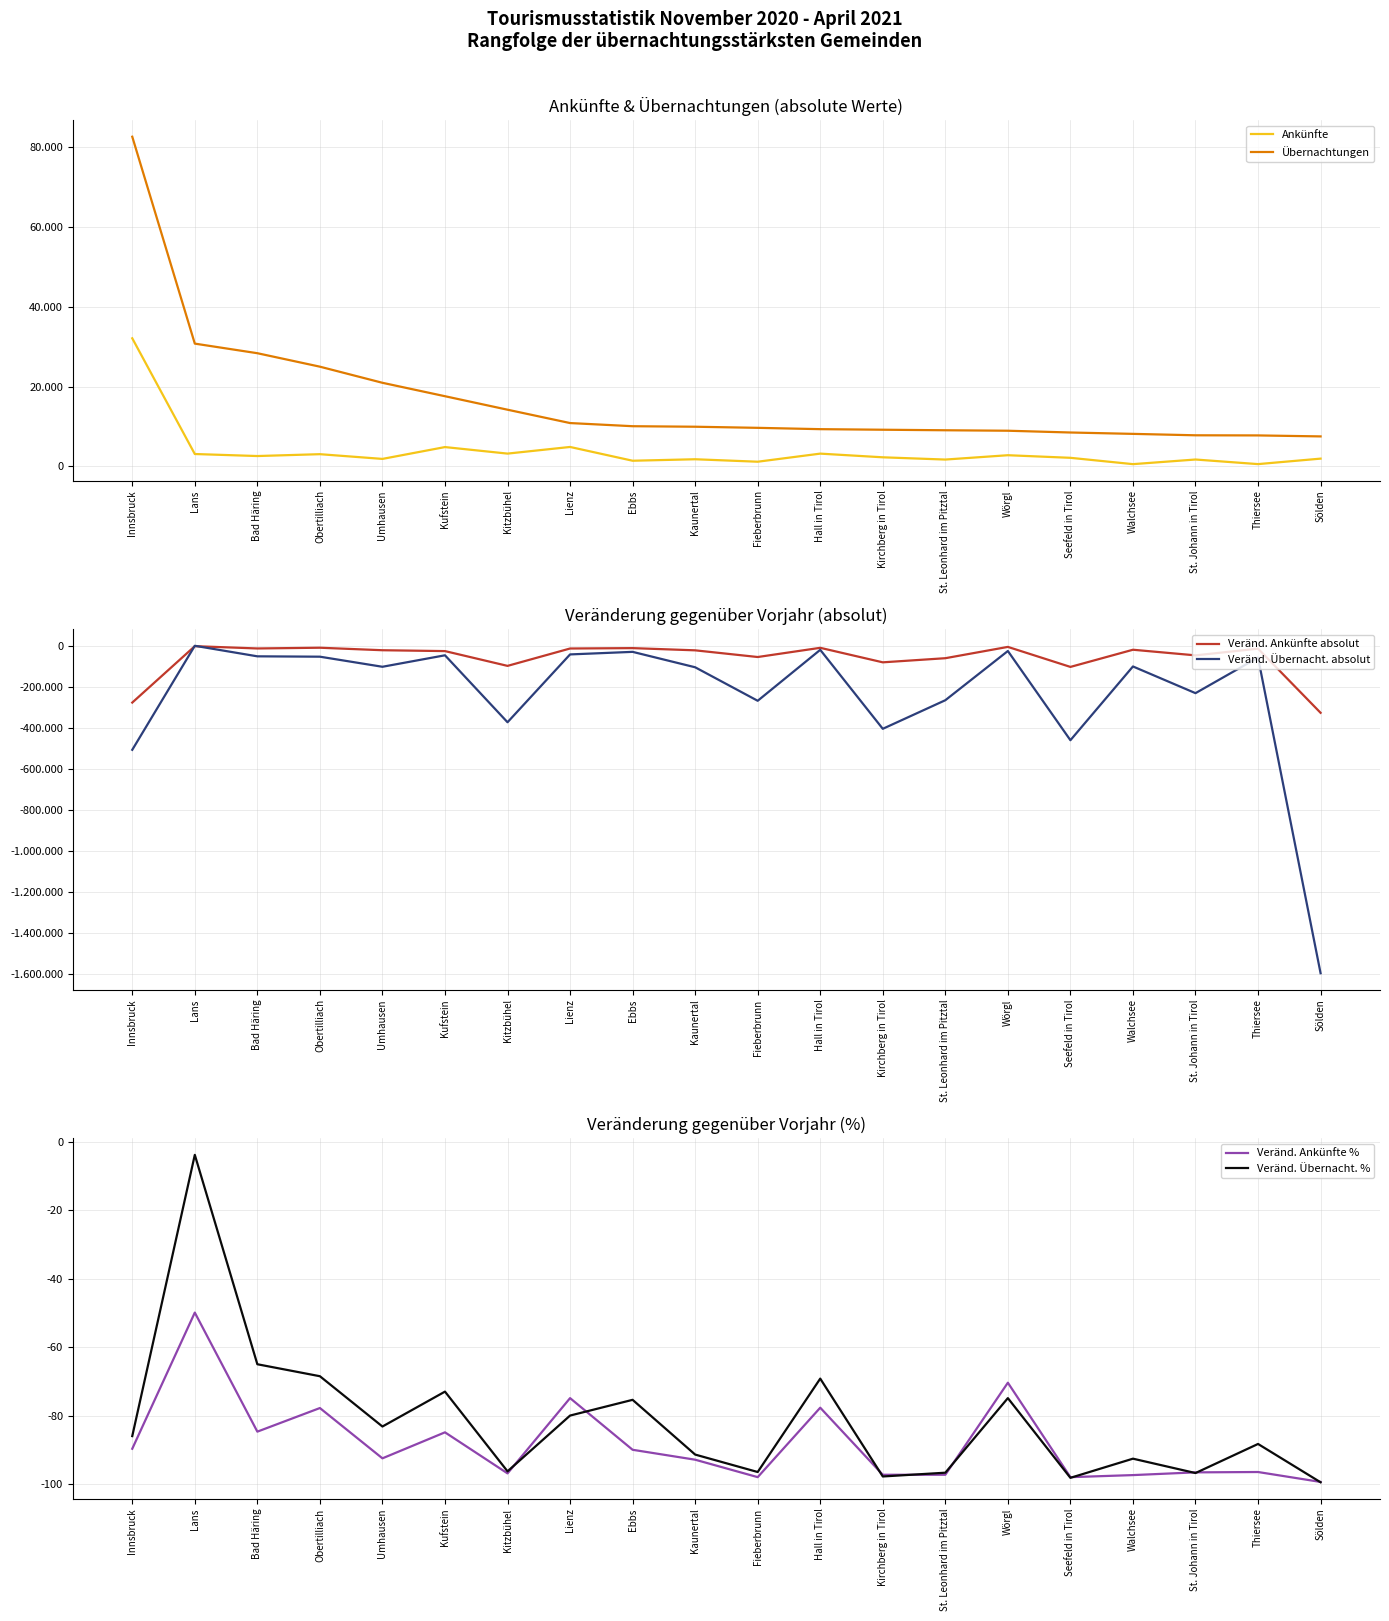

At which label is Übernachtungen closest to 45082?

Lans